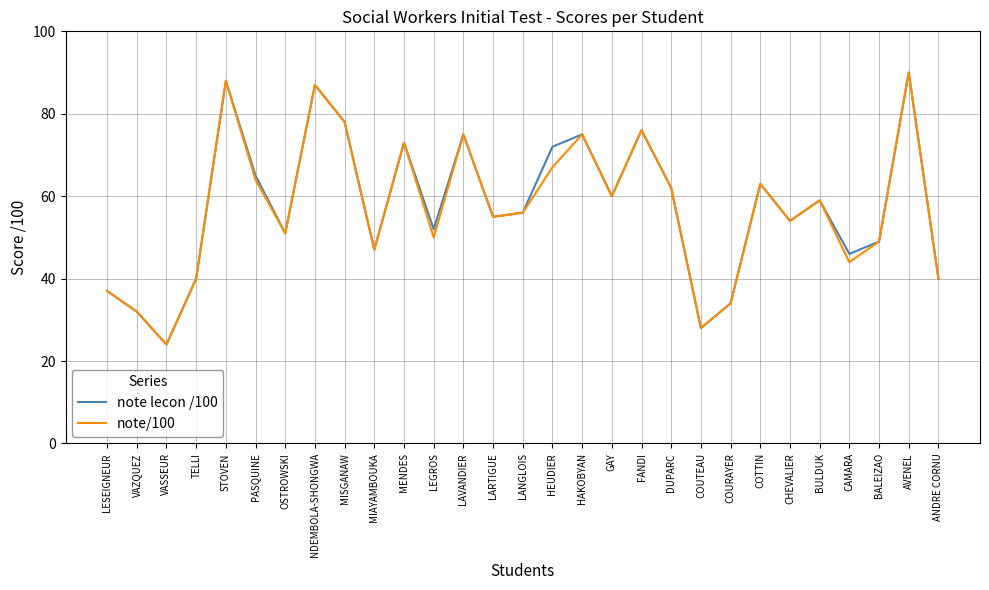

What is the approximate value of note/100 at MIAYAMBOUKA, to the nearest 5?

45